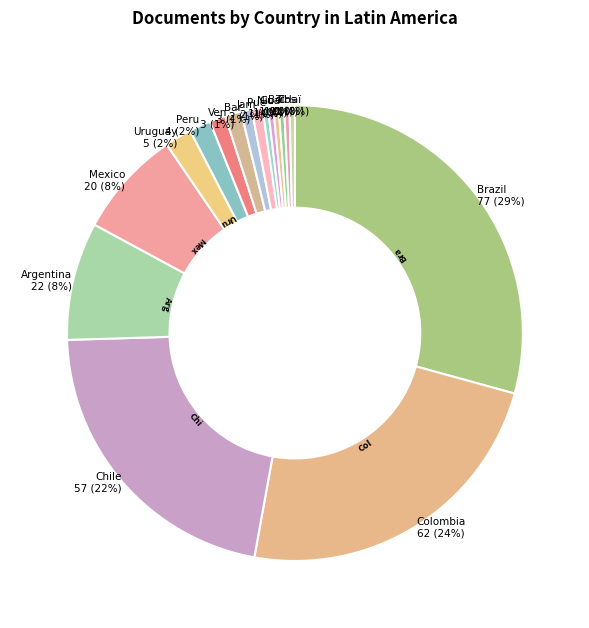

Count the number of slices in the pie.

17